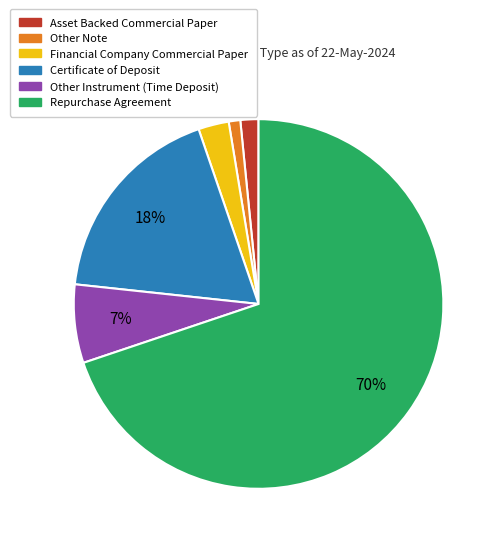

How many segments does this pie chart have?

6